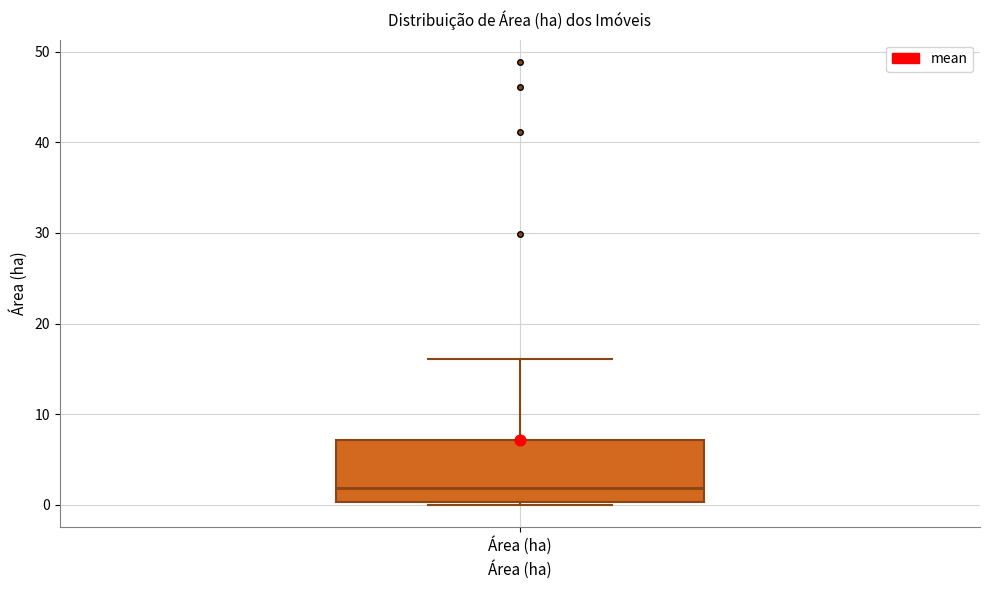

Read this box plot against the y-axis: the position of the median line, the range covered by the box, and the ends of both whiskers. The values are not printed on the chart, so give them approximately, as read against the axis.

median 2, box 0 to 7, whiskers 0 (just below the box's lower edge) to 16